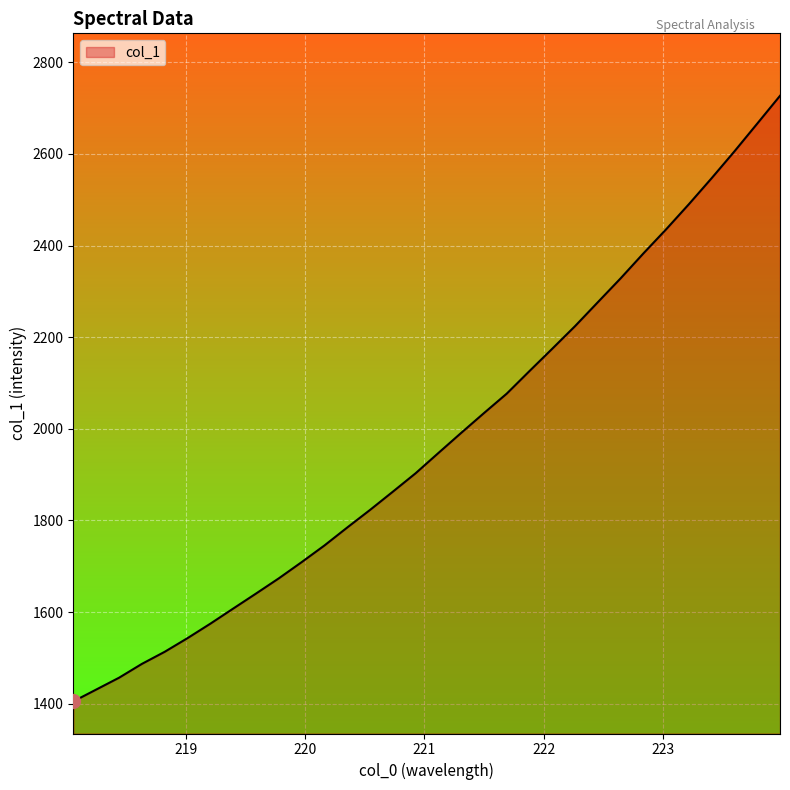

What is the greatest value displayed?

2726.9